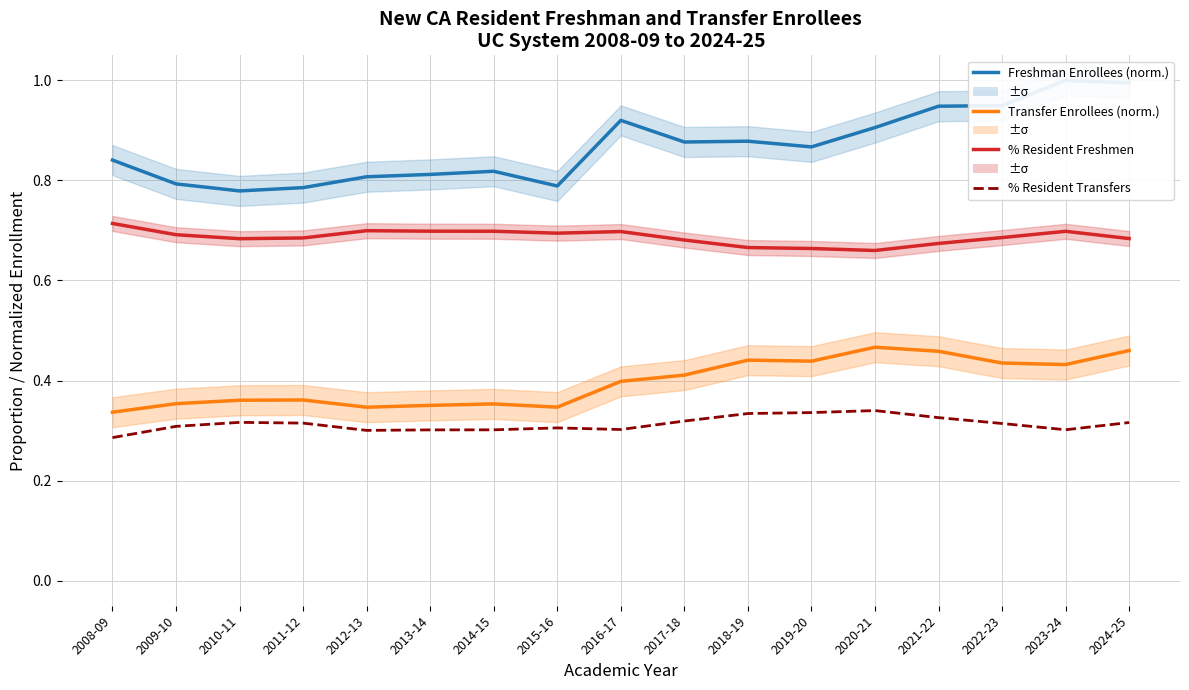

What is the difference between the maximum and minimum values in the % Resident Transfers series?

0.1